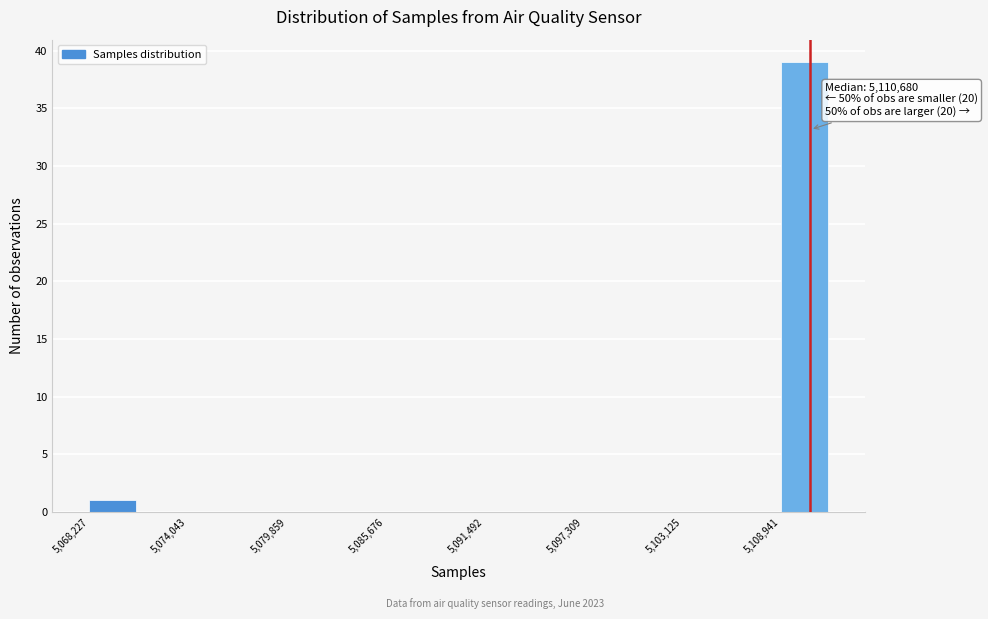

Around what value on the x-axis is the tallest bar? Give the approximate position of its centre, as read against the axis.

5110000